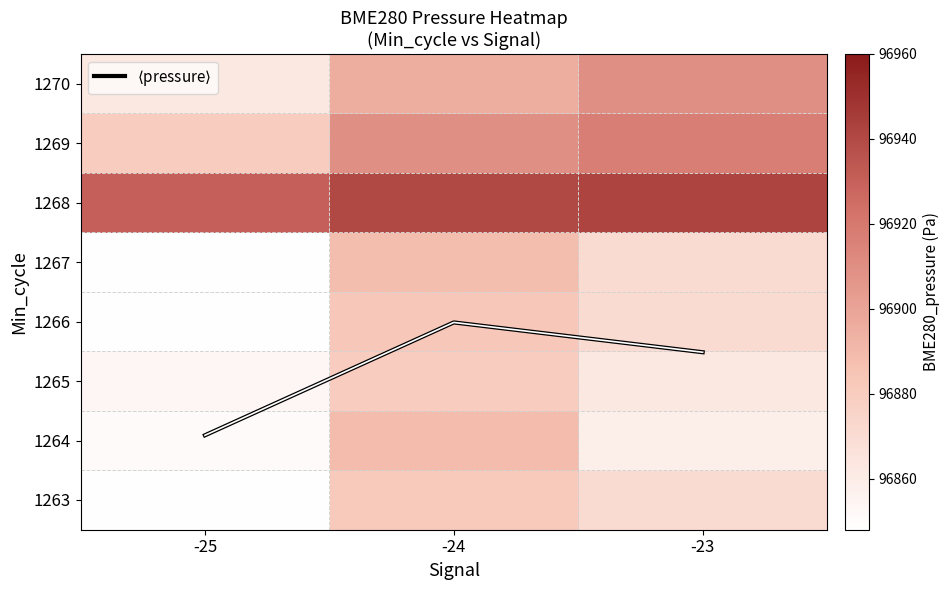

What is the minimum value for 1267?

96848.6